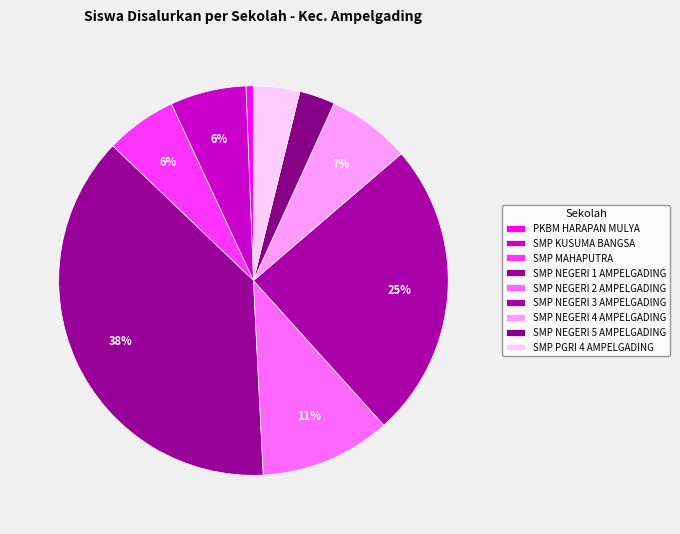

What is the smallest slice in the pie chart?

PKBM HARAPAN MULYA